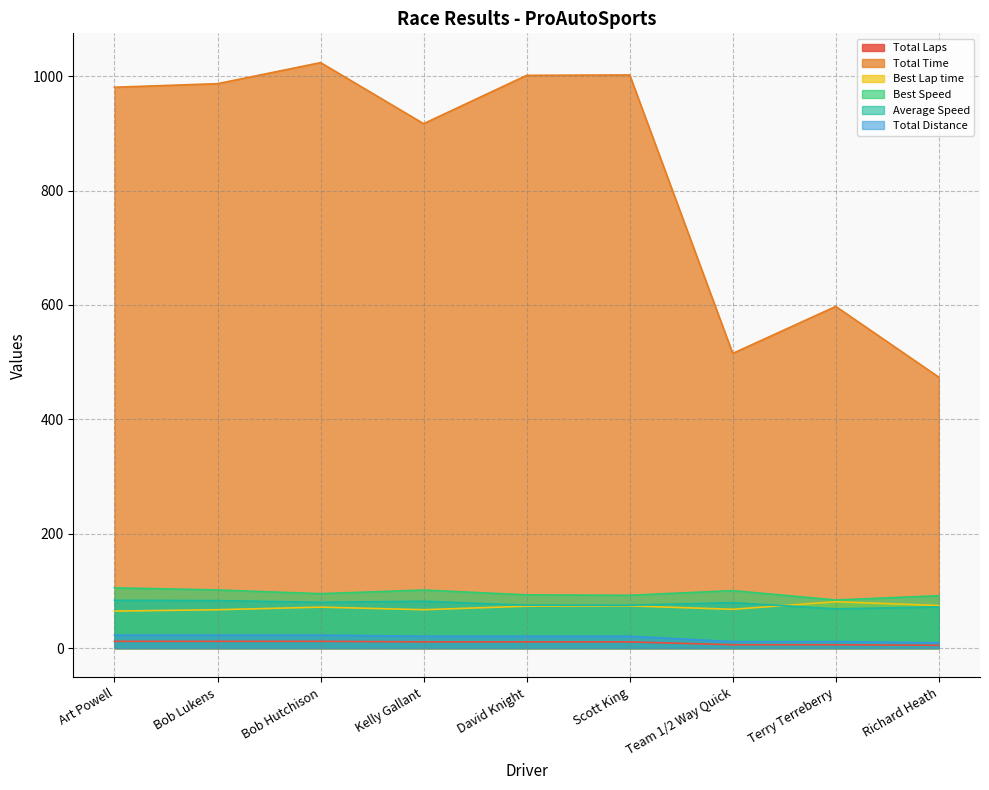

Reading left to right, list all the values displayed in this chart.

Total Laps: Art Powell=12.0	Bob Lukens=12.0	Bob Hutchison=12.0	Kelly Gallant=11.0	David Knight=11.0	Scott King=11.0	Team 1/2 Way Quick=6.0	Terry Terreberry=6.0	Richard Heath=5.0
Total Time: Art Powell=980.5	Bob Lukens=986.7	Bob Hutchison=1023.6	Kelly Gallant=916.8	David Knight=1001.3	Scott King=1002.0	Team 1/2 Way Quick=515.2	Terry Terreberry=597.4	Richard Heath=473.8
Best Lap time: Art Powell=64.8	Bob Lukens=67.2	Bob Hutchison=71.8	Kelly Gallant=67.3	David Knight=73.4	Scott King=74.0	Team 1/2 Way Quick=68.0	Terry Terreberry=81.2	Richard Heath=74.6
Best Speed: Art Powell=105.5	Bob Lukens=101.8	Bob Hutchison=95.3	Kelly Gallant=101.7	David Knight=93.2	Scott King=92.5	Team 1/2 Way Quick=100.6	Terry Terreberry=84.3	Richard Heath=91.7
Average Speed: Art Powell=83.7	Bob Lukens=83.2	Bob Hutchison=80.2	Kelly Gallant=82.1	David Knight=75.1	Scott King=75.1	Team 1/2 Way Quick=79.7	Terry Terreberry=68.7	Richard Heath=72.2
Total Distance: Art Powell=22.8	Bob Lukens=22.8	Bob Hutchison=22.8	Kelly Gallant=20.9	David Knight=20.9	Scott King=20.9	Team 1/2 Way Quick=11.4	Terry Terreberry=11.4	Richard Heath=9.5